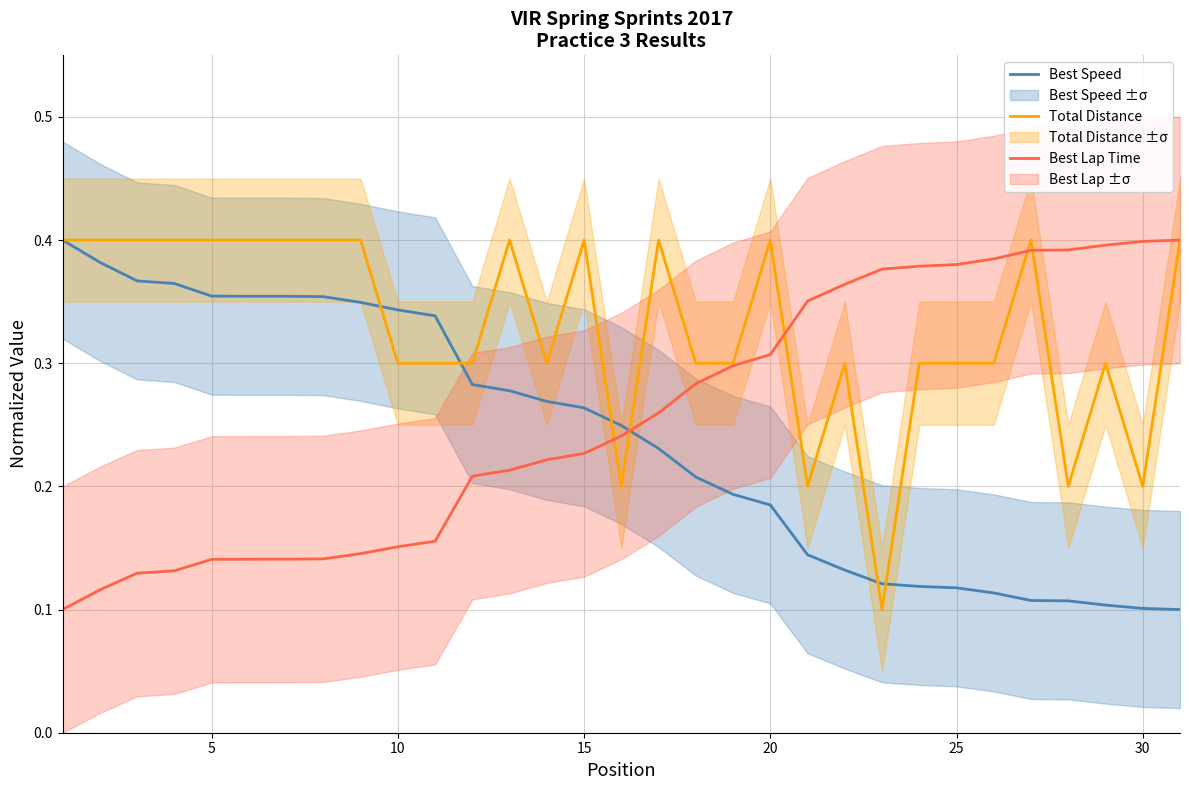

What is the average value of the Total Distance series?

0.3